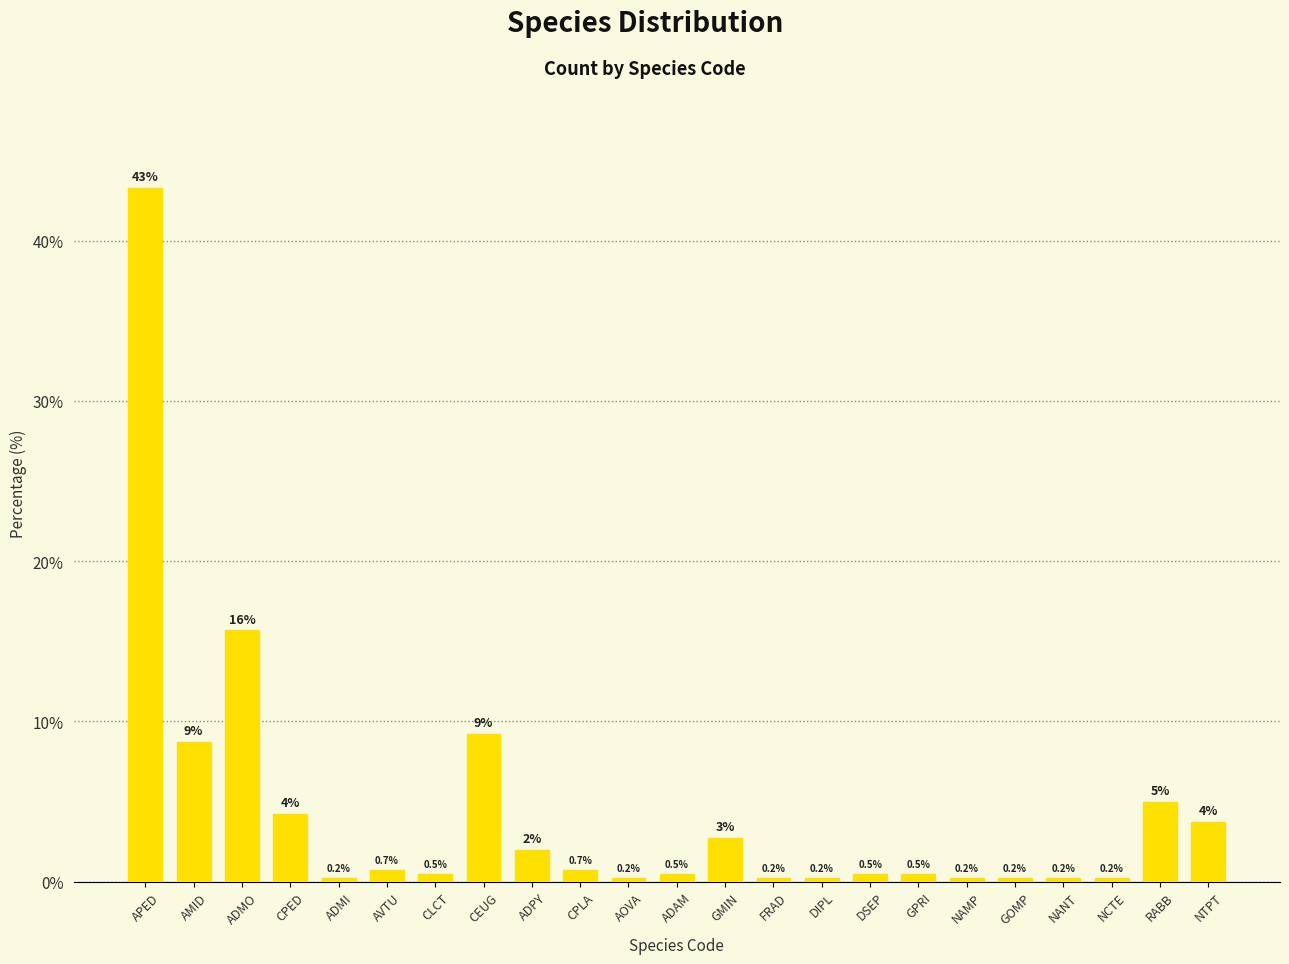

Count the number of data series in this chart.

1